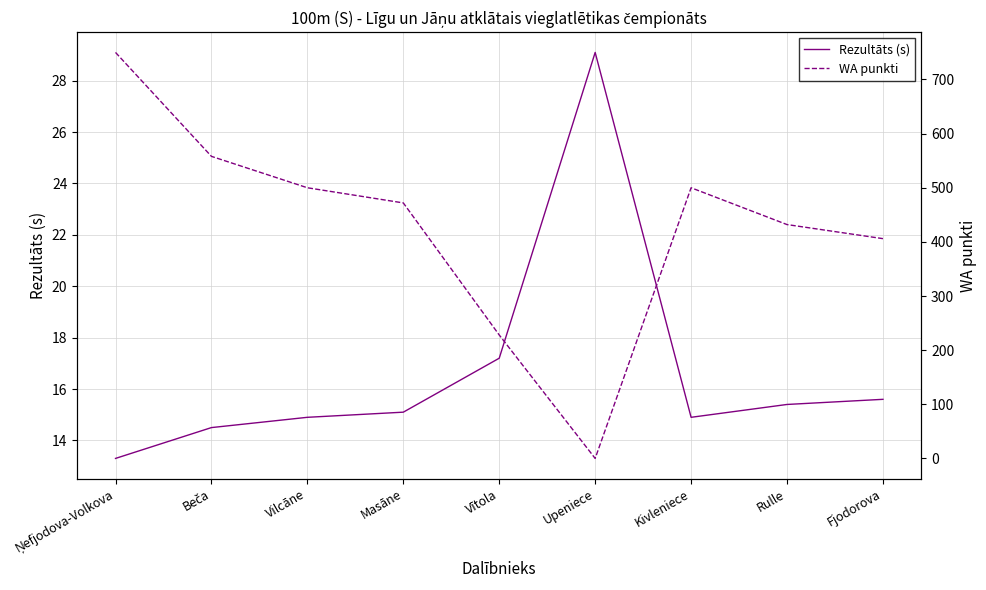

What is the difference between the maximum and minimum values in the Rezultāts (s) series?

15.8